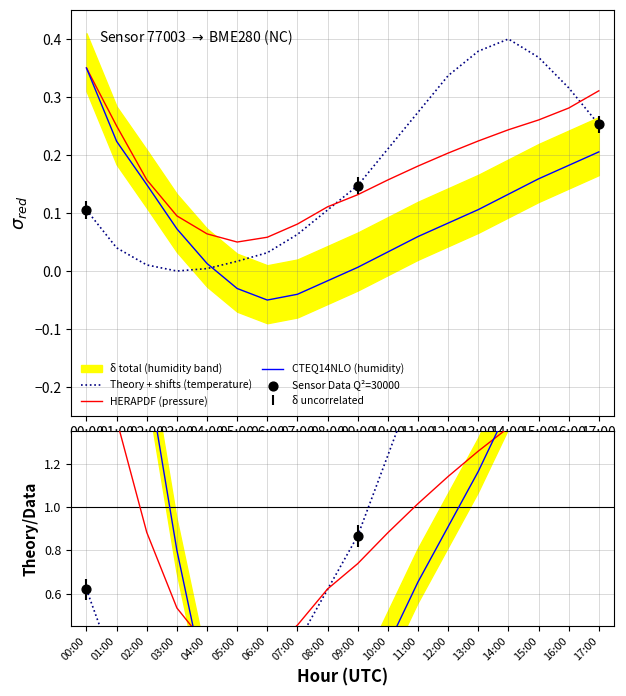

Which series reaches the maximum Y coordinate?

temperature